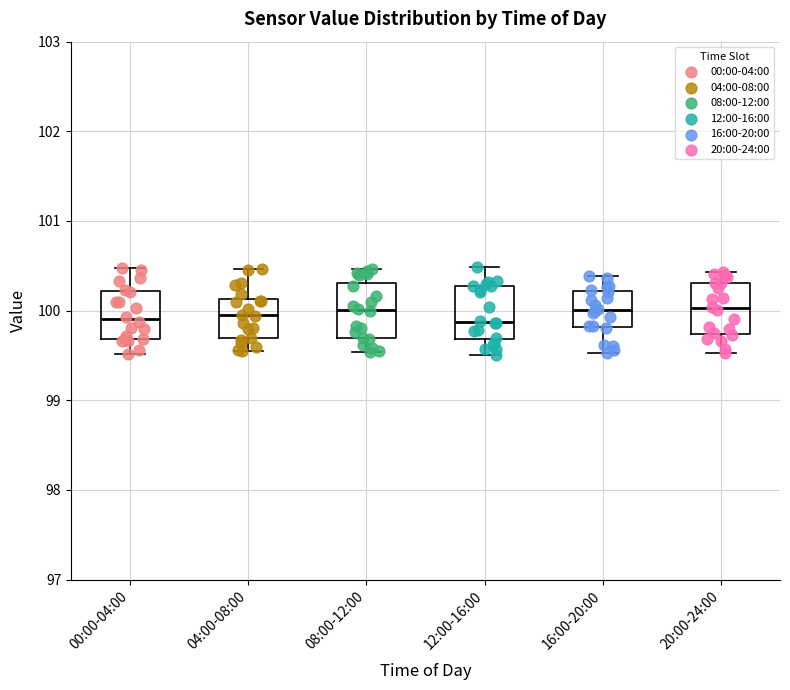

Reading left to right, read every box against the y-axis: the position of its median line, the range the box covers, and the ends of its whiskers. The values are not printed on the chart, so give them approximately, as read against the axis.

00:00-04:00: median 99.9, box 99.7 to 100.2, whiskers 99.5 to 100.5
04:00-08:00: median 99.9, box 99.7 to 100.1, whiskers 99.5 to 100.5
08:00-12:00: median 100.0, box 99.7 to 100.3, whiskers 99.5 to 100.5
12:00-16:00: median 99.9, box 99.7 to 100.3, whiskers 99.5 to 100.5
16:00-20:00: median 100.0, box 99.8 to 100.2, whiskers 99.5 to 100.4
20:00-24:00: median 100.0, box 99.7 to 100.3, whiskers 99.5 to 100.4